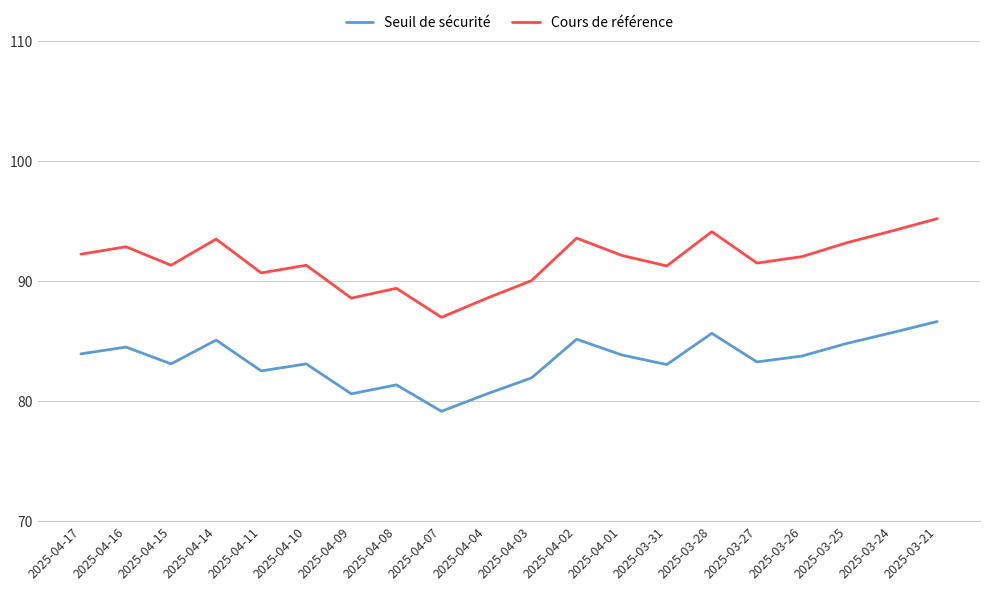

How many interior local valleys does the Cours de référence series have?

6